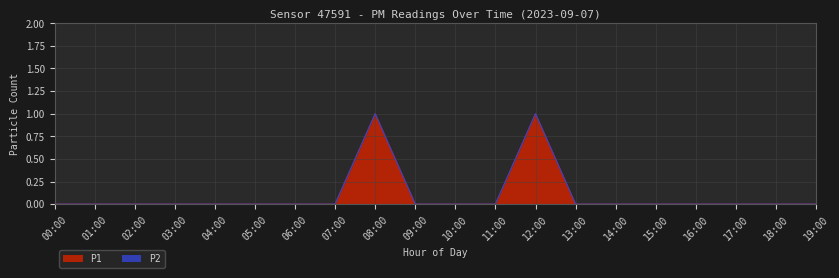

Which has a higher value, 14:00 or 13:00?

14:00